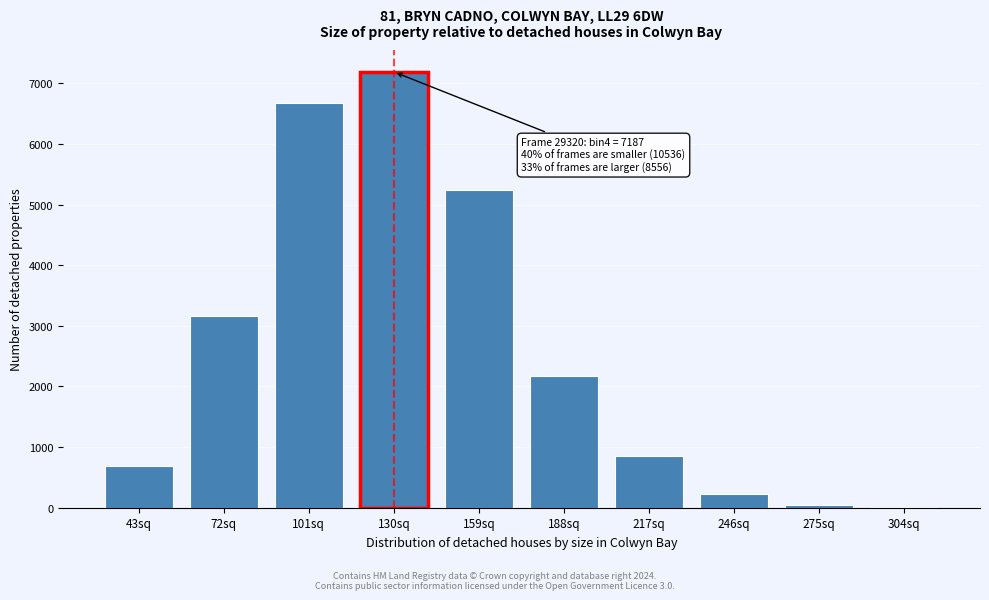

Reading left to right, what are all the values shown in this chart?

43sq=690	72sq=3164	101sq=6682	130sq=7187	159sq=5243	188sq=2173	217sq=860	246sq=228	275sq=46	304sq=6